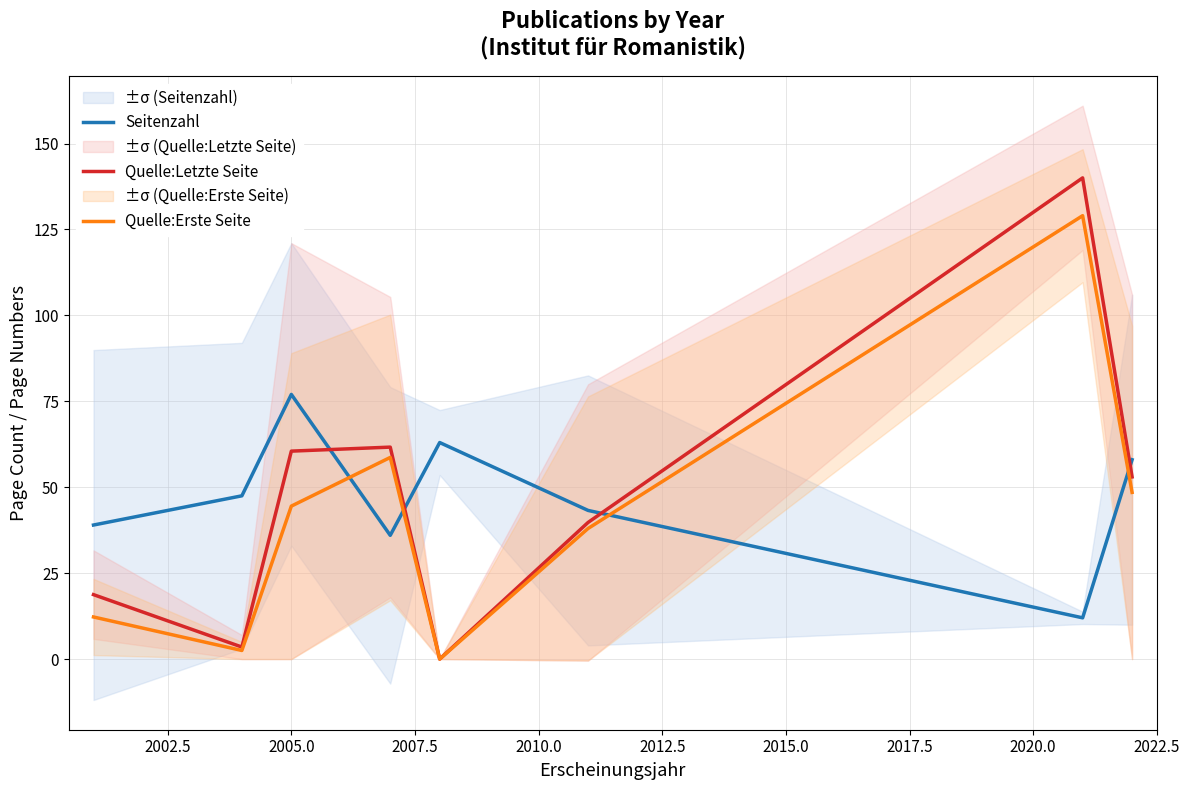

After their last crossing, which series has the higher values: Quelle:Erste Seite or Seitenzahl?

Seitenzahl